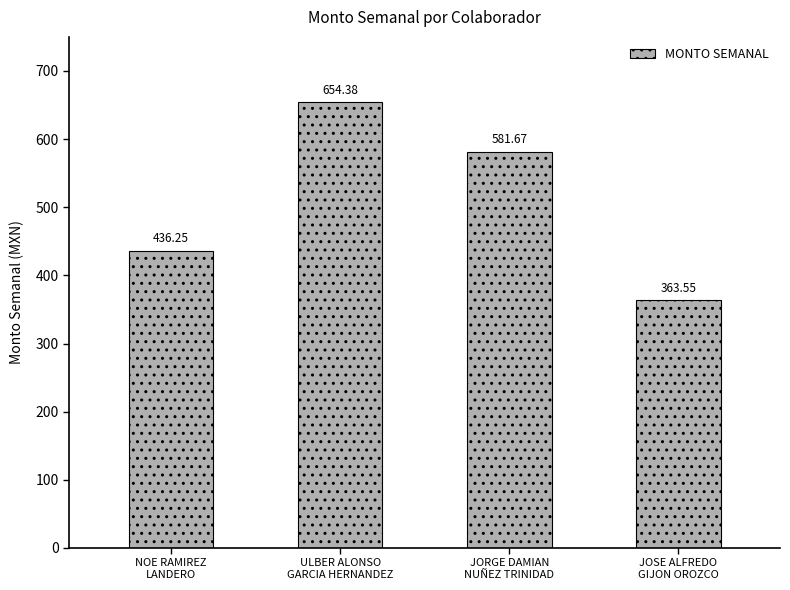

What is the average value?

509.0